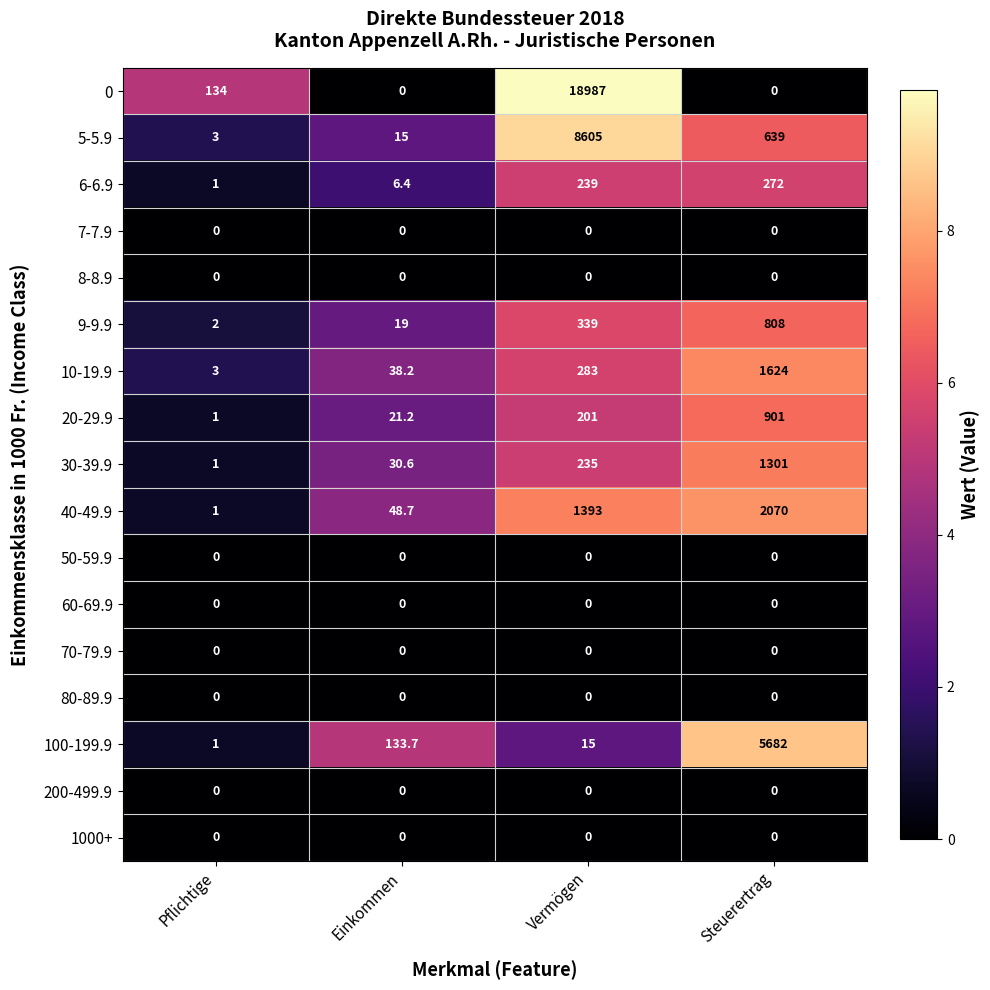

Which category has the highest value across all series?

Vermögen